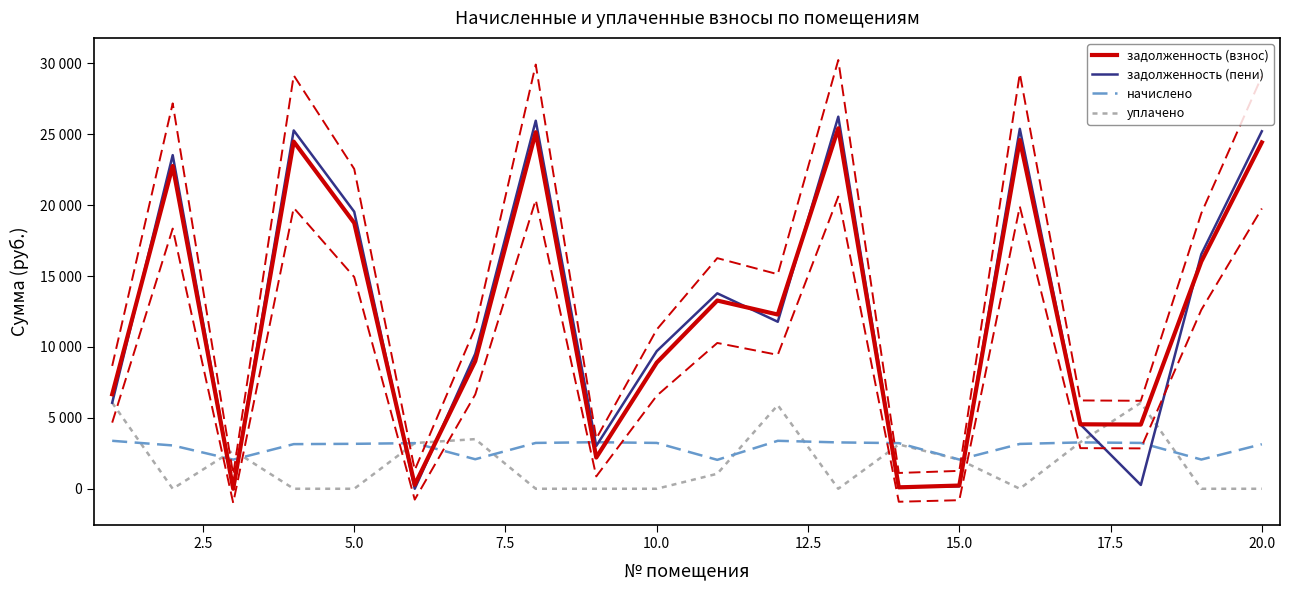

Rank the series by their maximum value, from lowest to highest.

начислено, уплачено, задолженность (взнос), задолженность (пени)